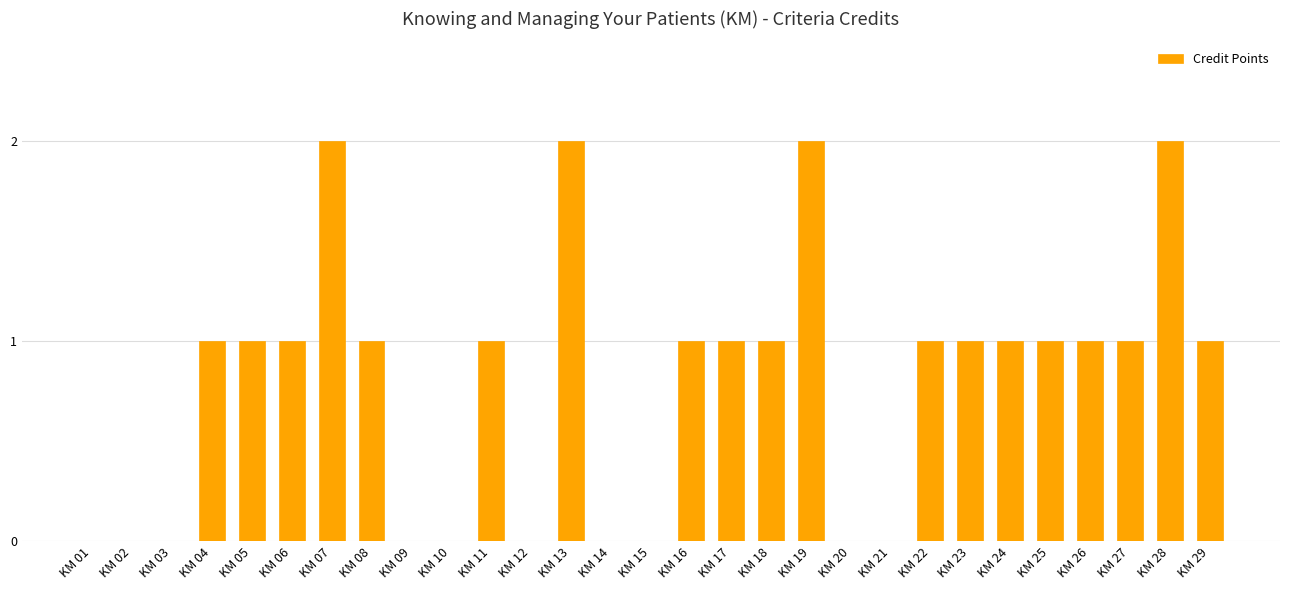

What is the sum of the values at KM 11 and KM 13?

3